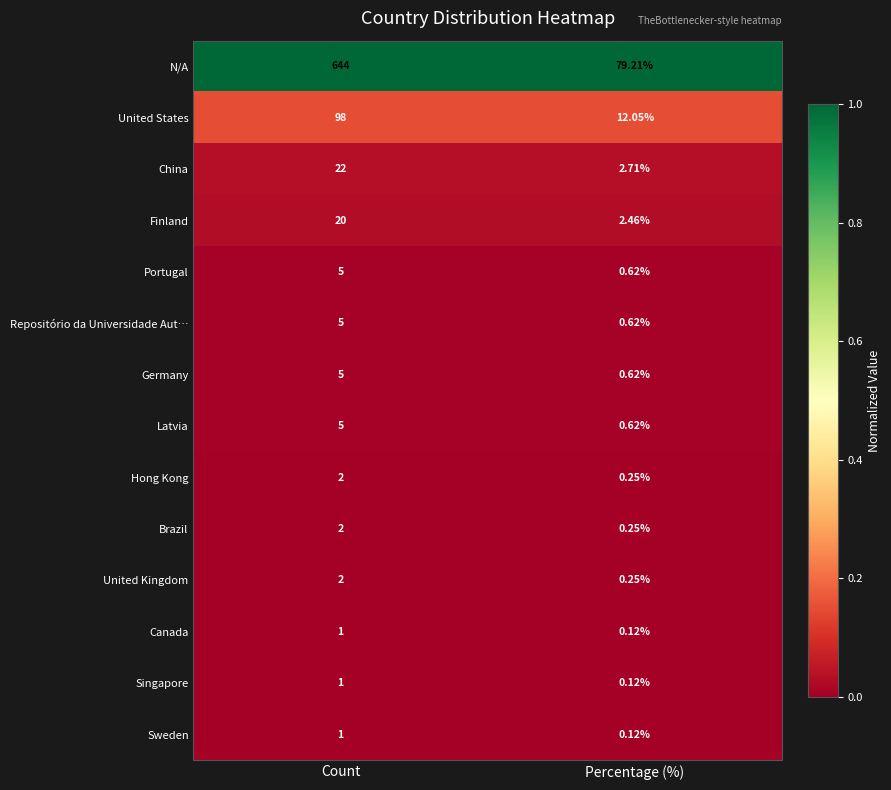

List the labels in order of Hong Kong value, largest first.

Count, Percentage (%)